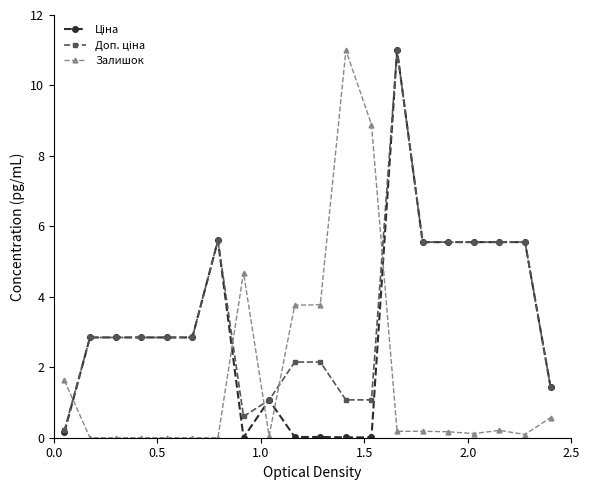

Rank the series by their maximum value, from highest to lowest.

Ціна, Доп. ціна, Залишок